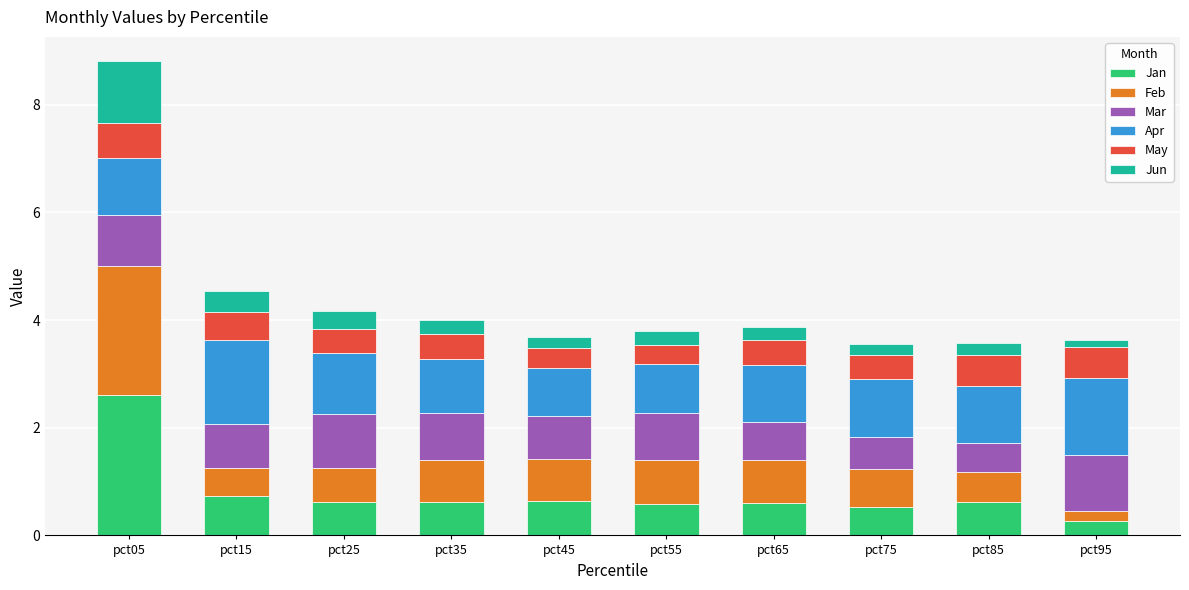

The value of Jan at pct15 is 1.1. True or false?

False